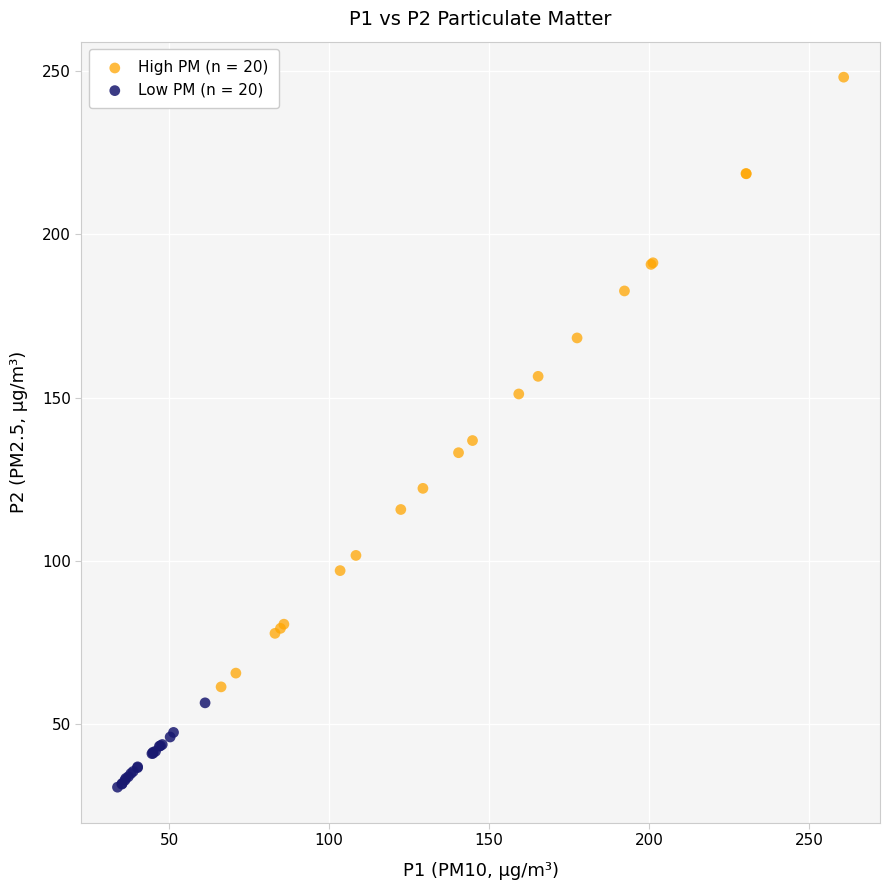

Which series contains the highest Y value?

High PM (n = 20)